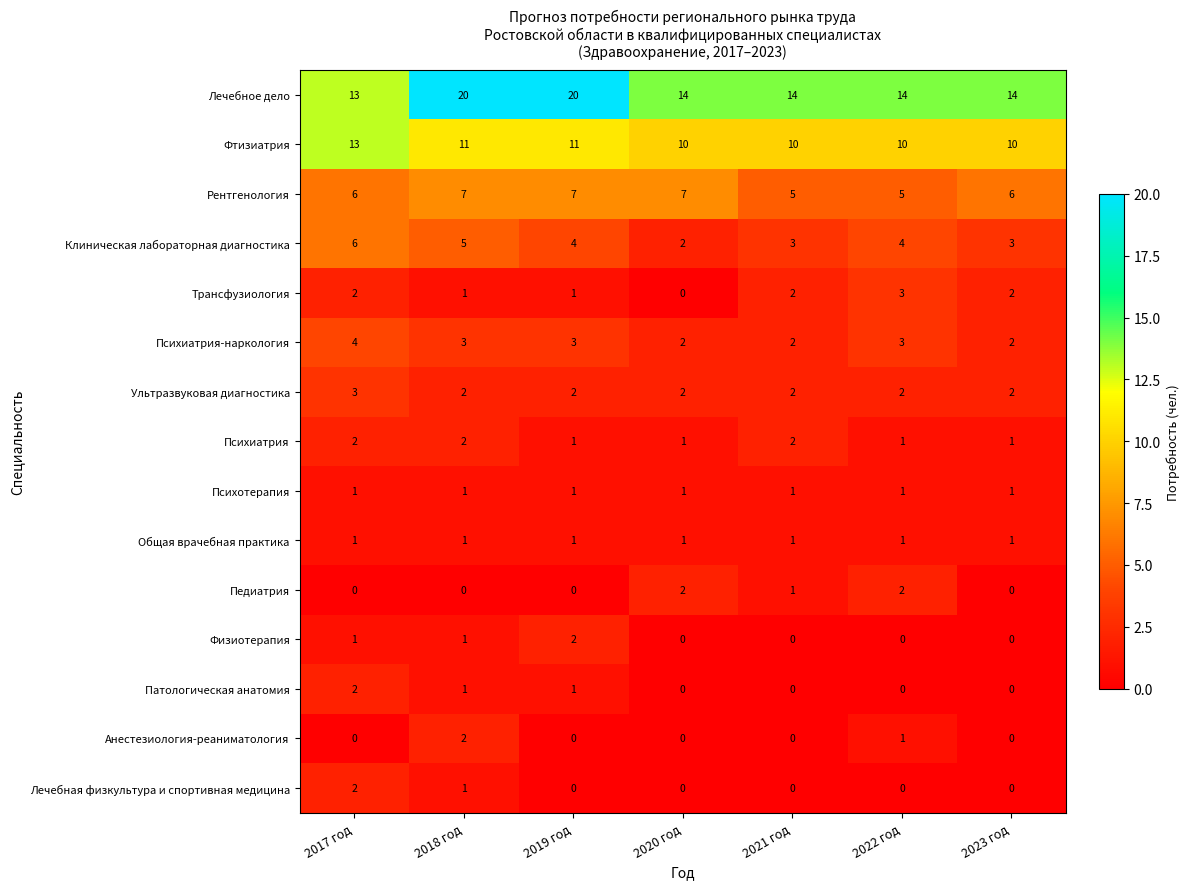

The value of Фтизиатрия at 2018 год is 7. True or false?

False